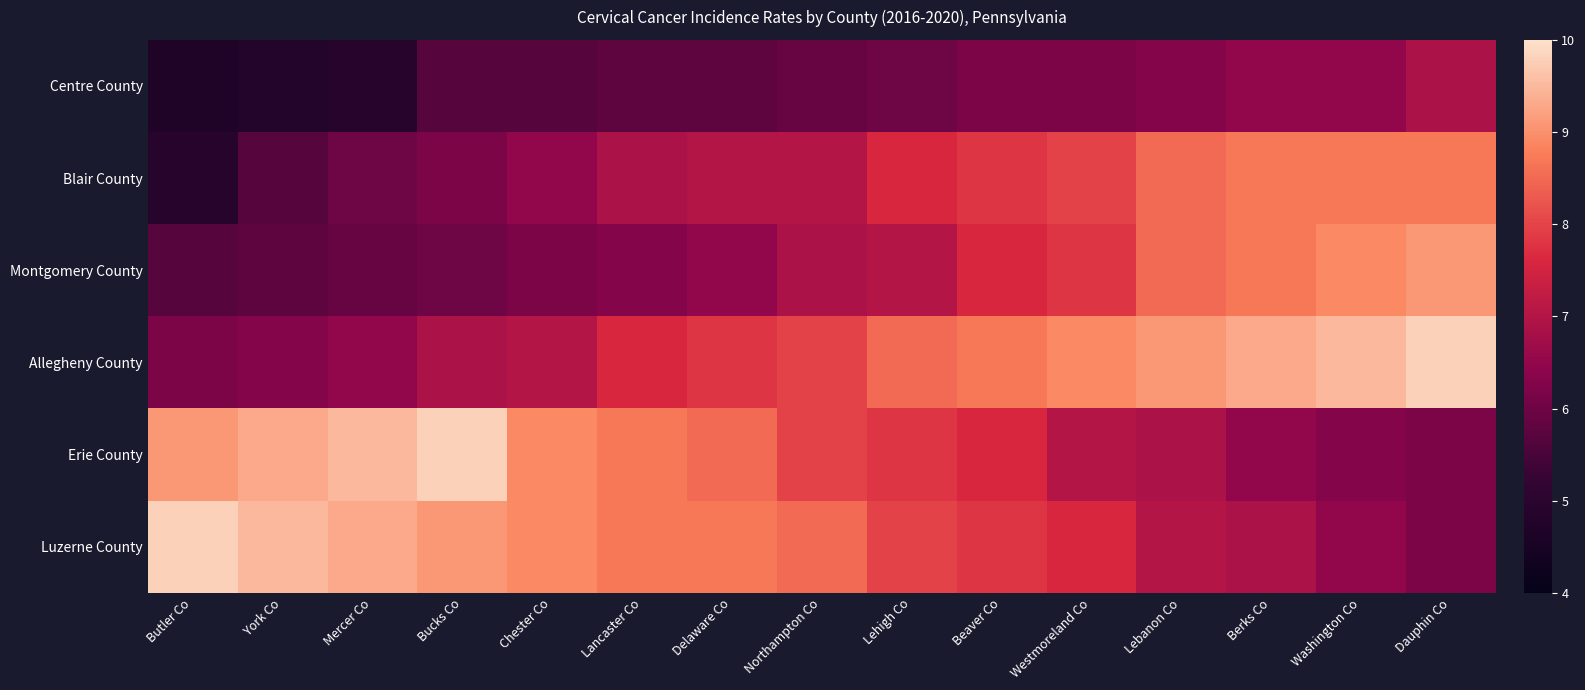

Count the number of data series in this chart.

6